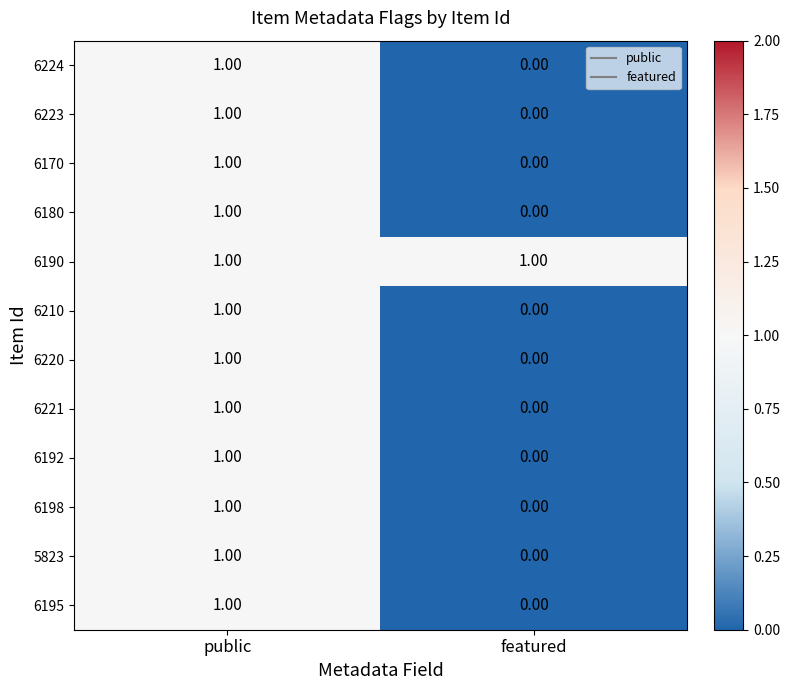

Which category has the lowest value in the 6170 series?

featured